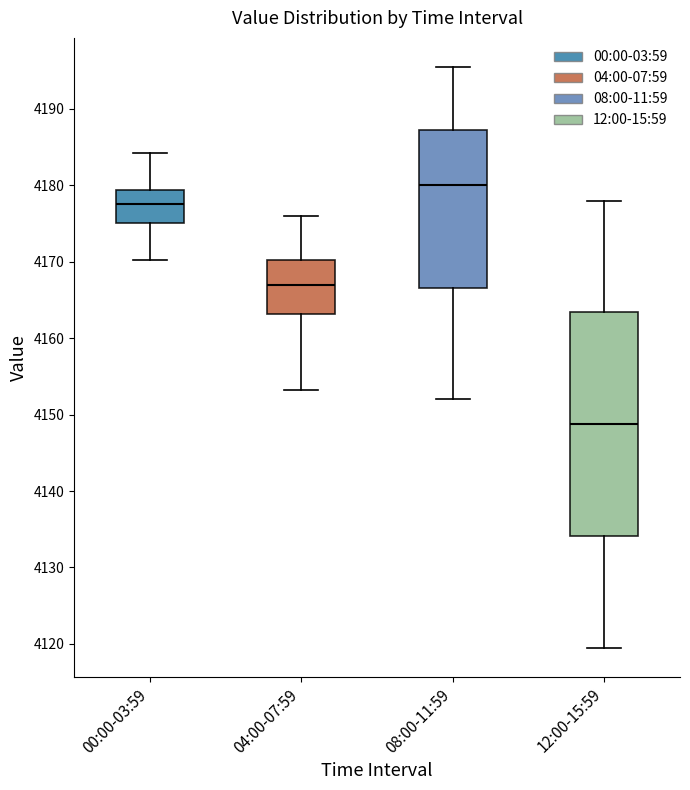

Comparing the boxes themselves (not the whiskers), which one is the tallest?

12:00-15:59